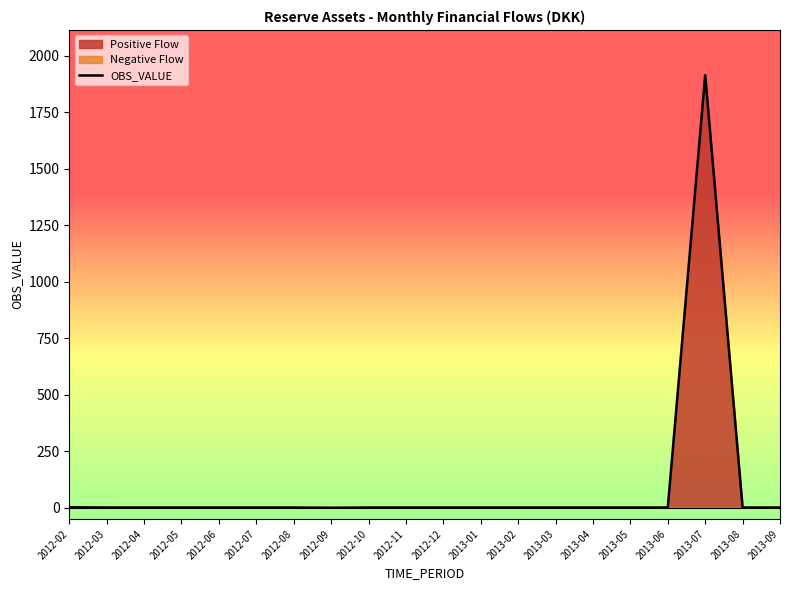

Does the chart display data point markers on the line(s)?

No